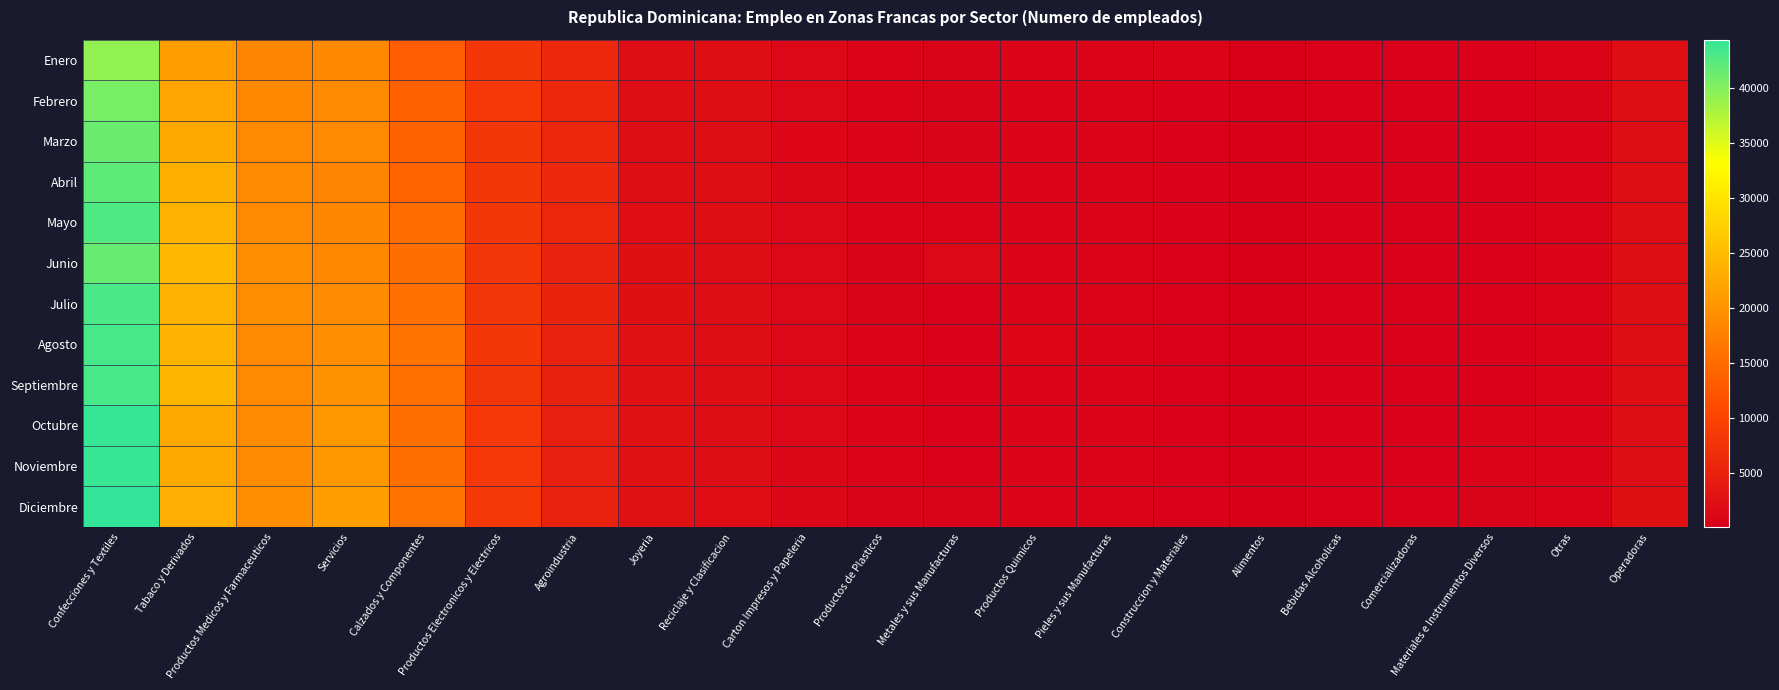

At which category does the chart reach its peak across all series?

Confecciones y Textiles